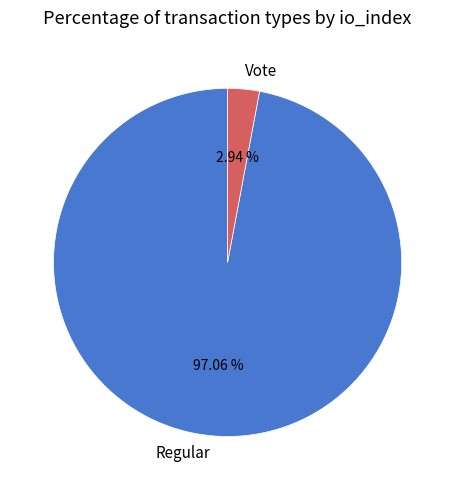

Does Regular represent more than half of the total?

Yes